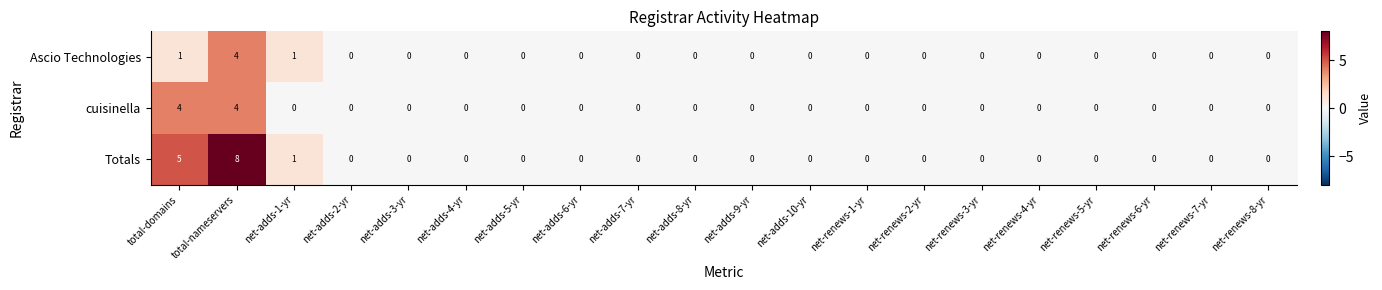

What is the maximum value shown in the chart?

8